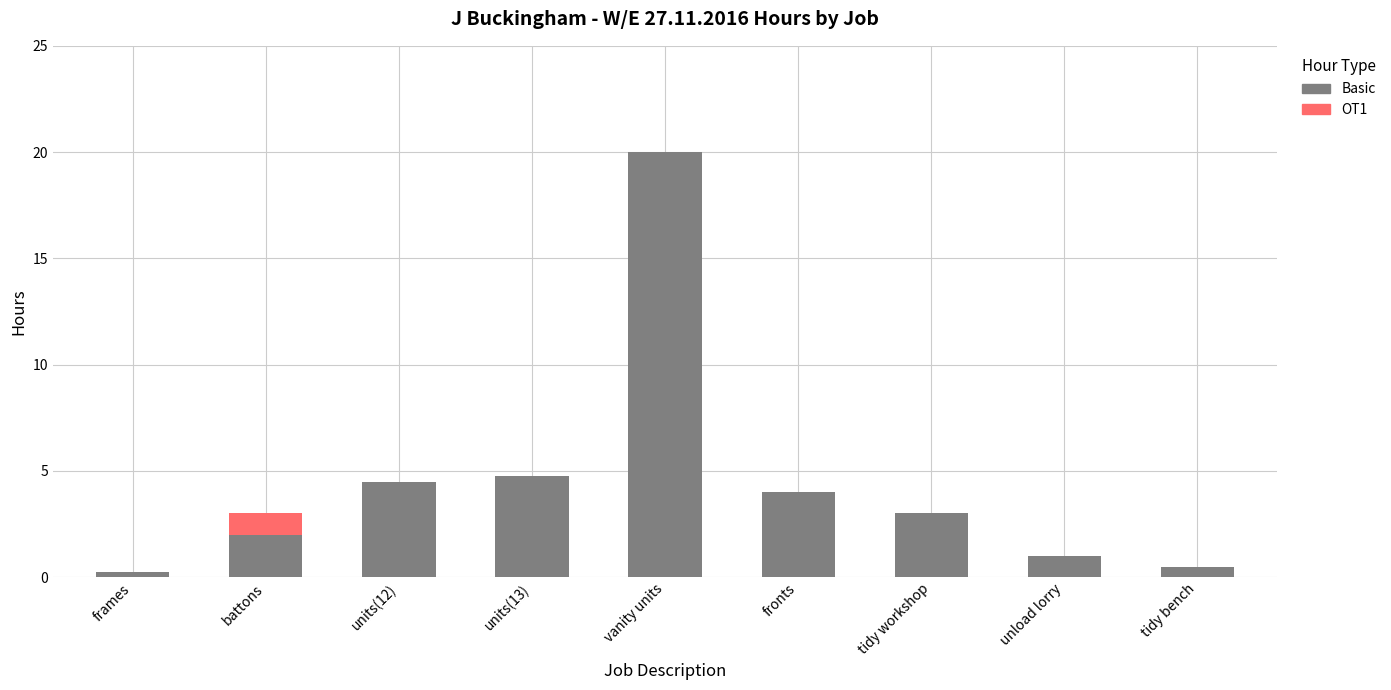

How many series are shown in this chart?

2